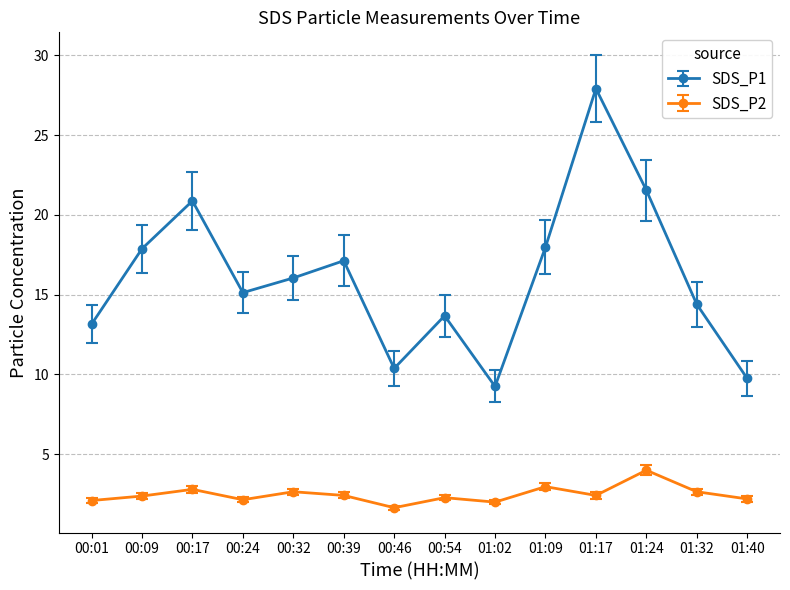

Count the number of categories in the chart.

14